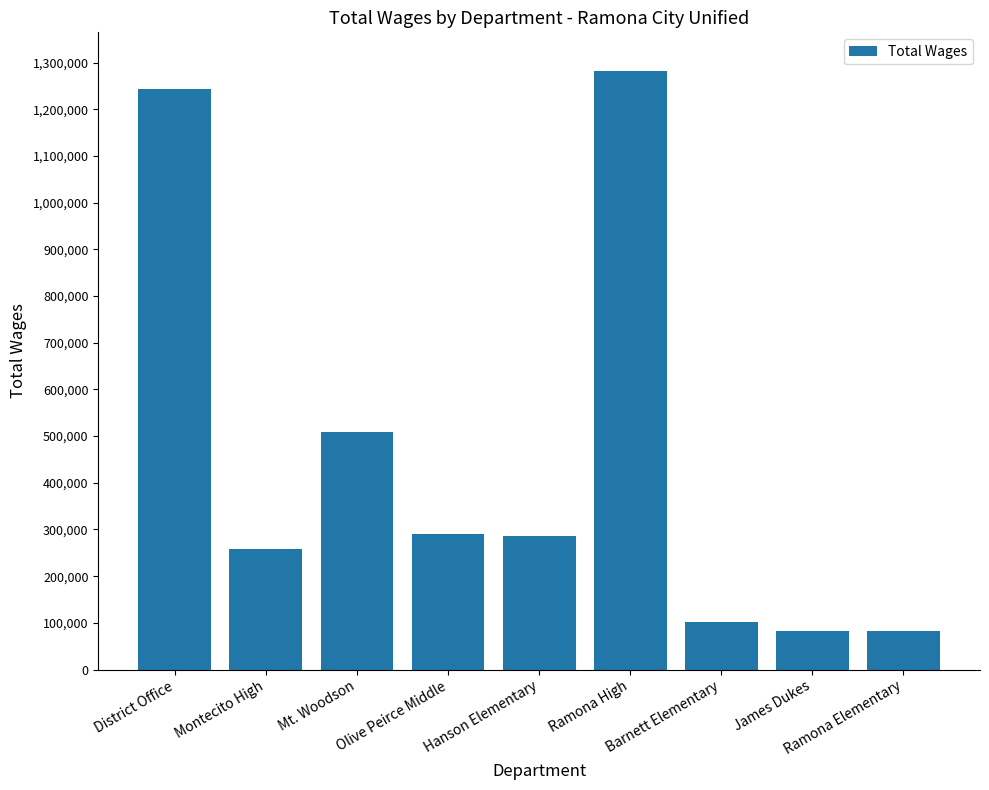

What is the maximum value shown in the chart?

1282249